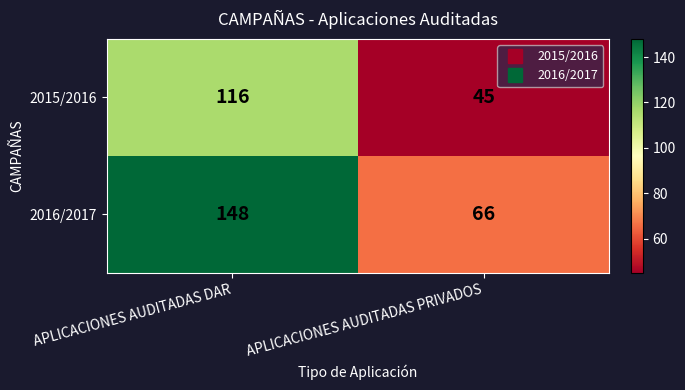

What is the greatest value displayed?

148